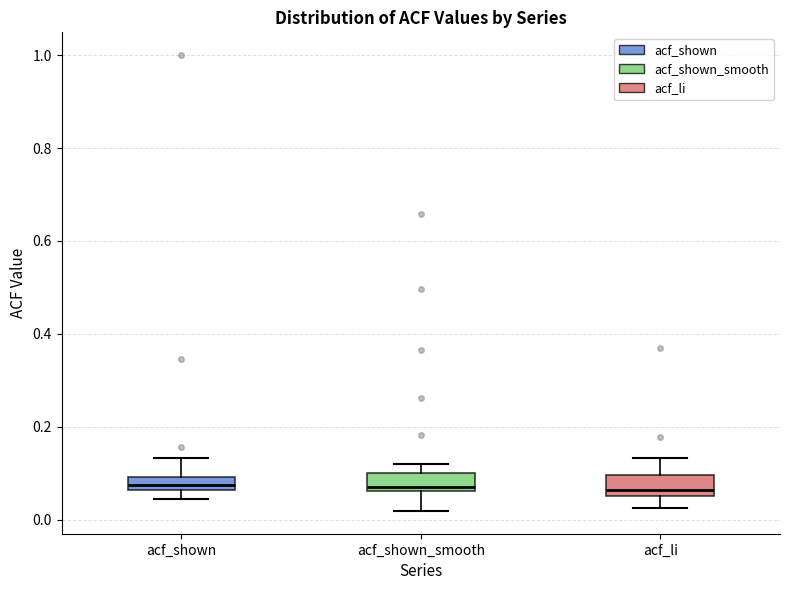

Where does the upper whisker of the box for acf_shown end on the y-axis? The values are not printed on the chart, so give them approximately, as read against the axis.

0.14